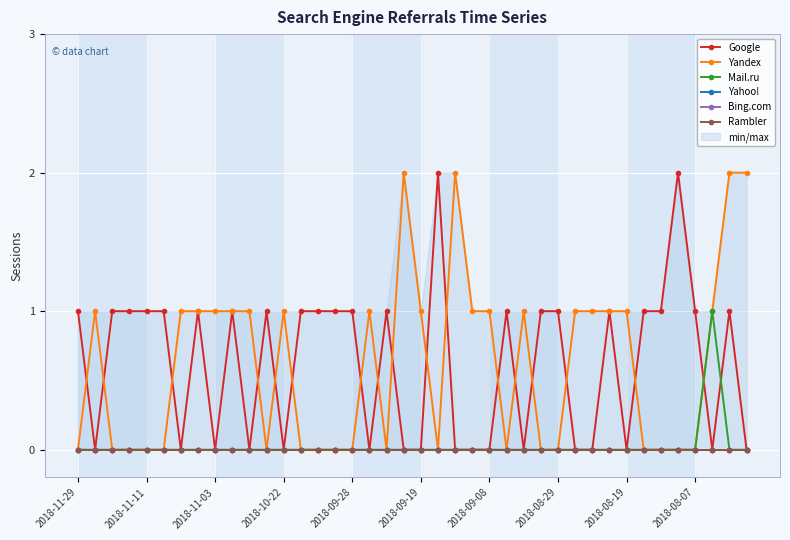

True or false: Rambler and Bing.com cross at least once.

False